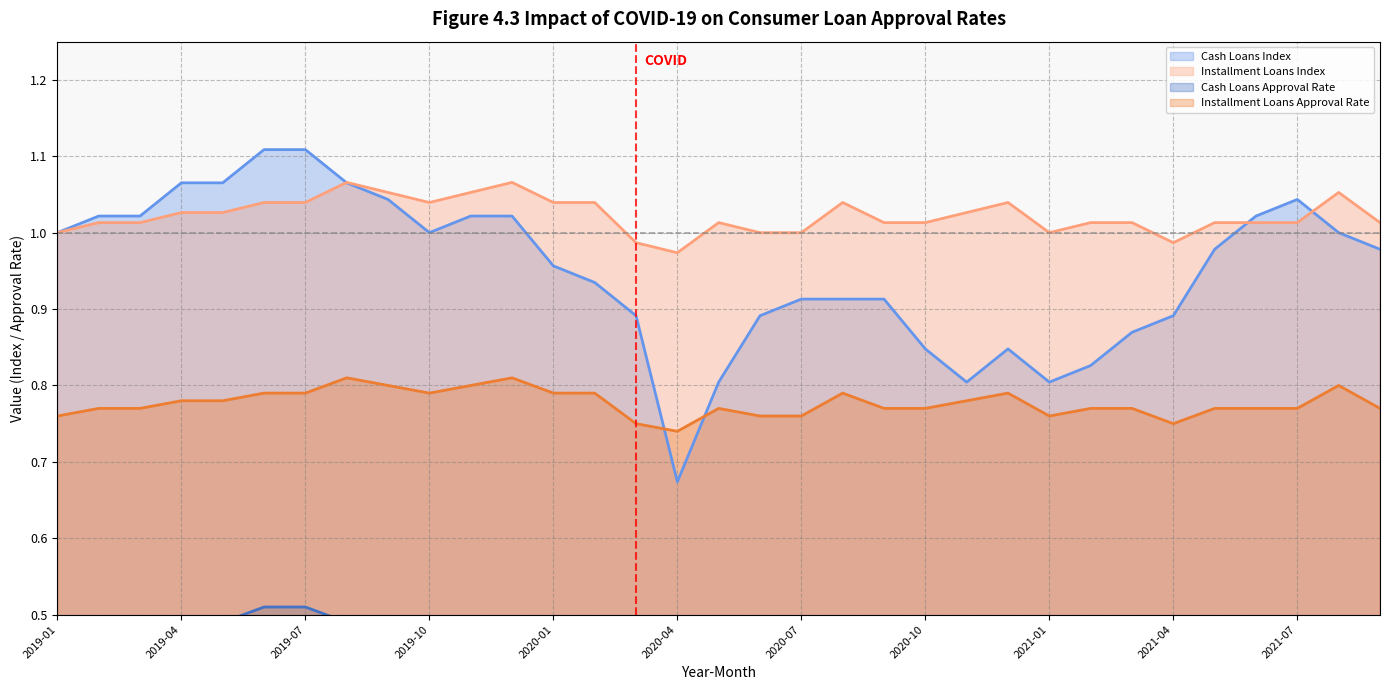

True or false: Installment Loans Index and Cash Loans Approval Rate intersect in this chart.

False